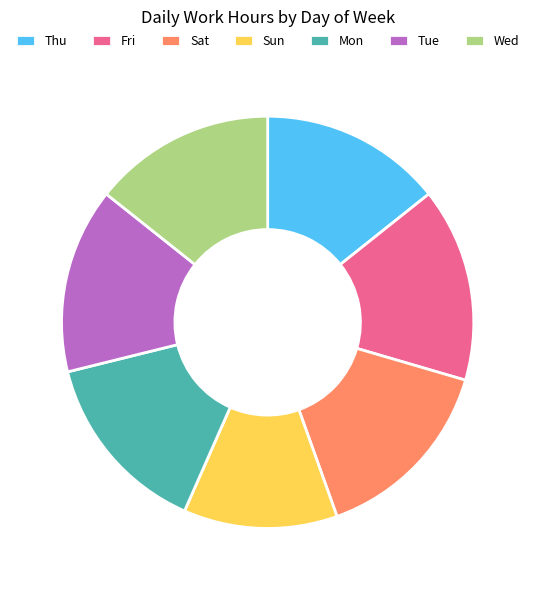

Which category has the smallest portion of the pie?

Sun